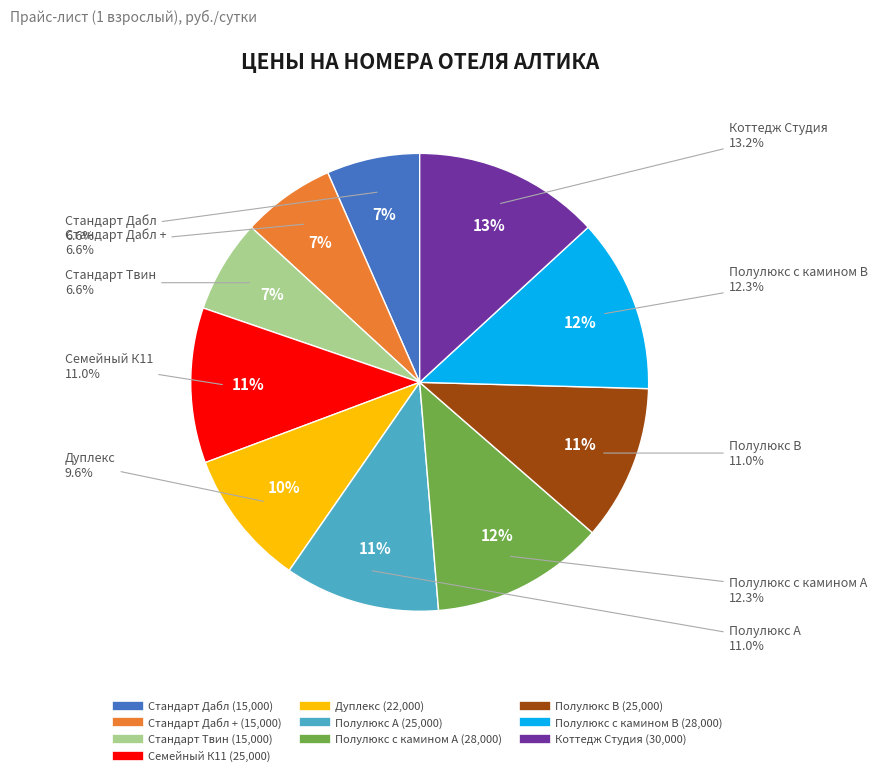

How many segments does this pie chart have?

10